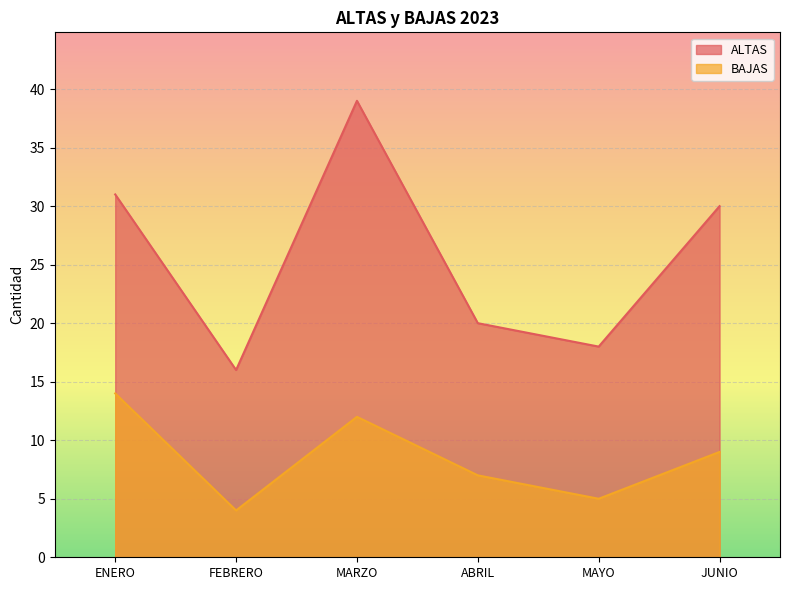

What is the label of the 2nd point from the left?

FEBRERO